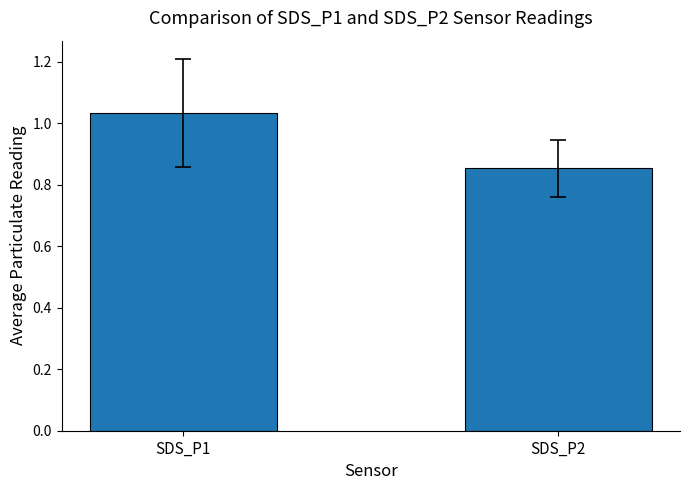

What is the sum of all values?

1.9